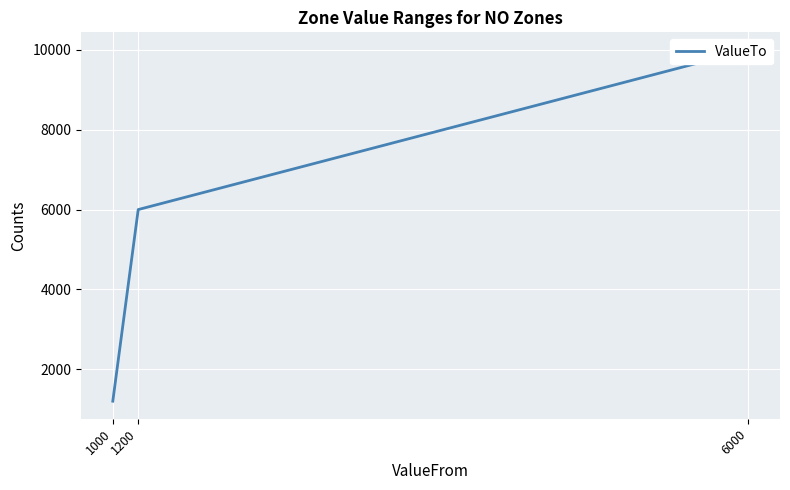

Between 1200 and 1000, which is larger?

1200